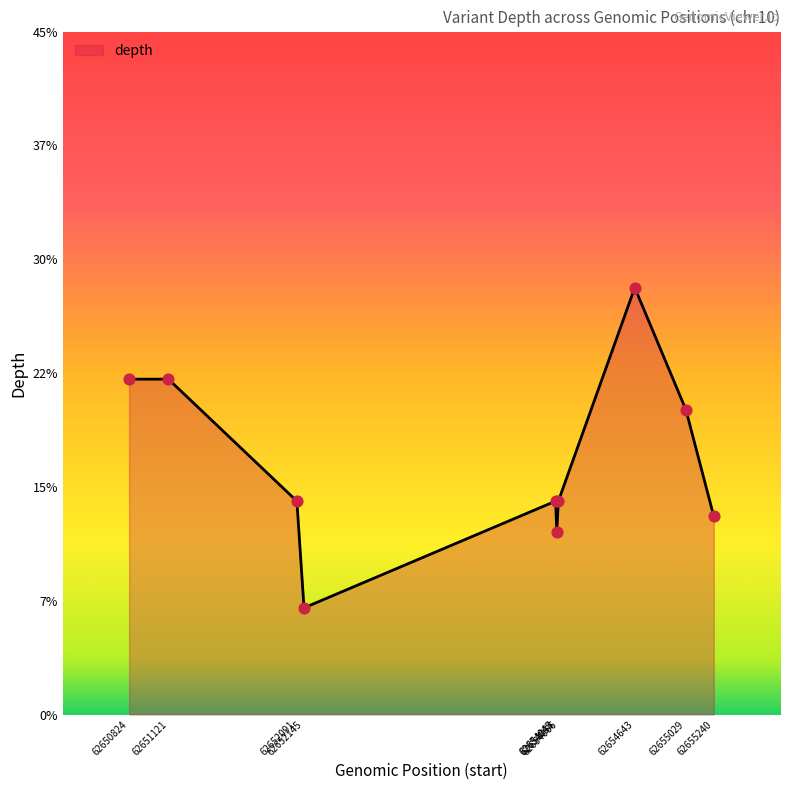

What is the change in value from 62654045 to 62654054?

-2